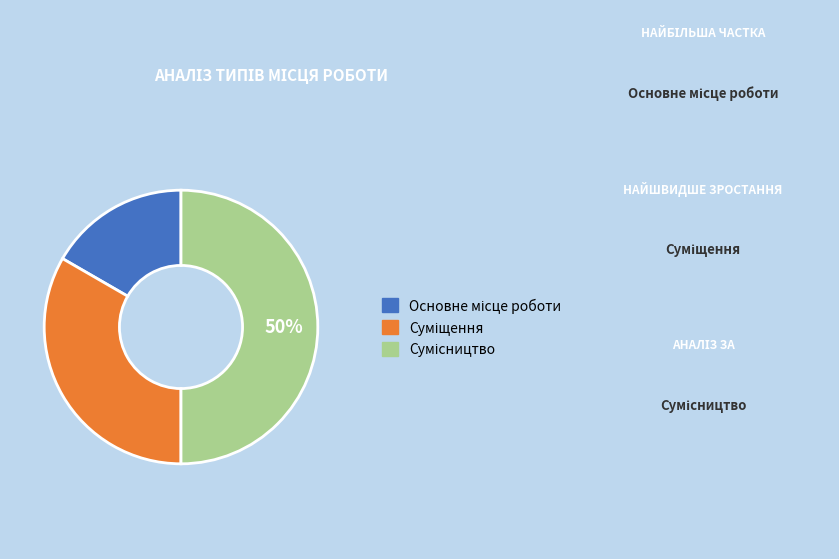

To the nearest percent, what is the average slice percentage?

33%